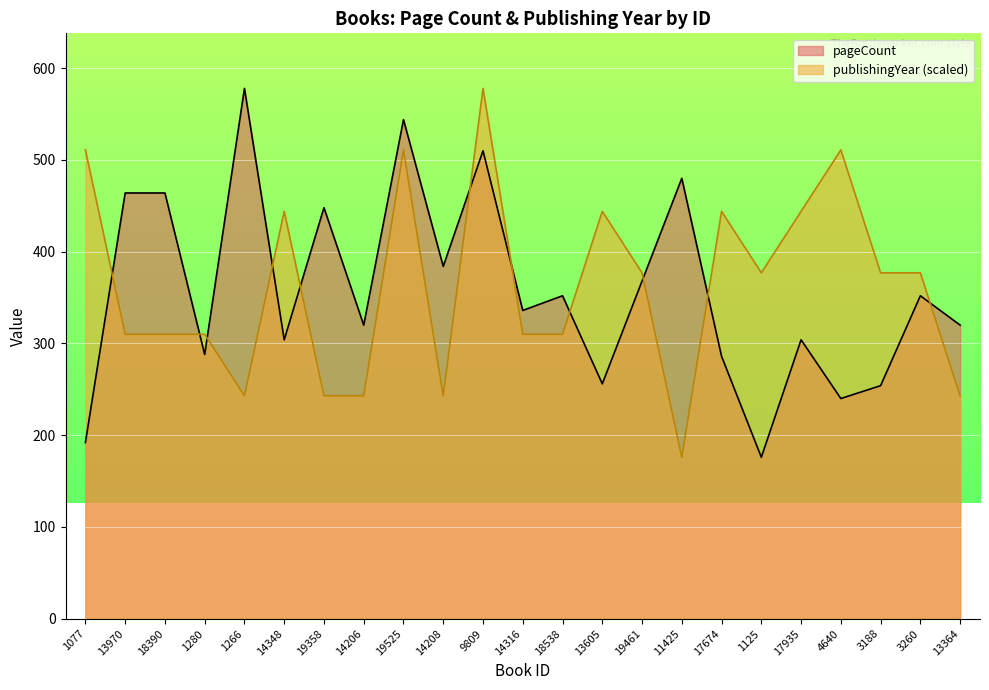

What is the total value across all series at 19525?

1055